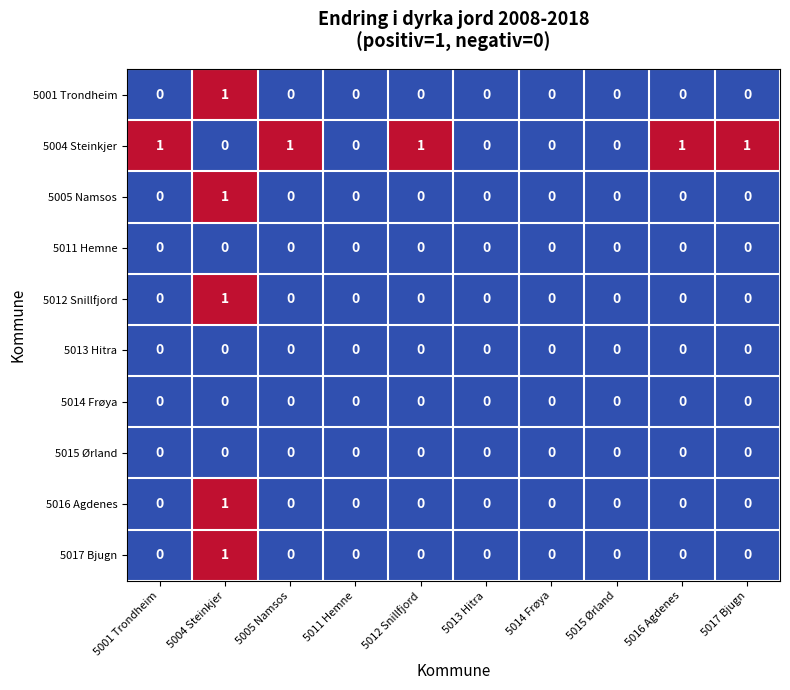

Which category has the highest value in the 5005 Namsos series?

5004 Steinkjer